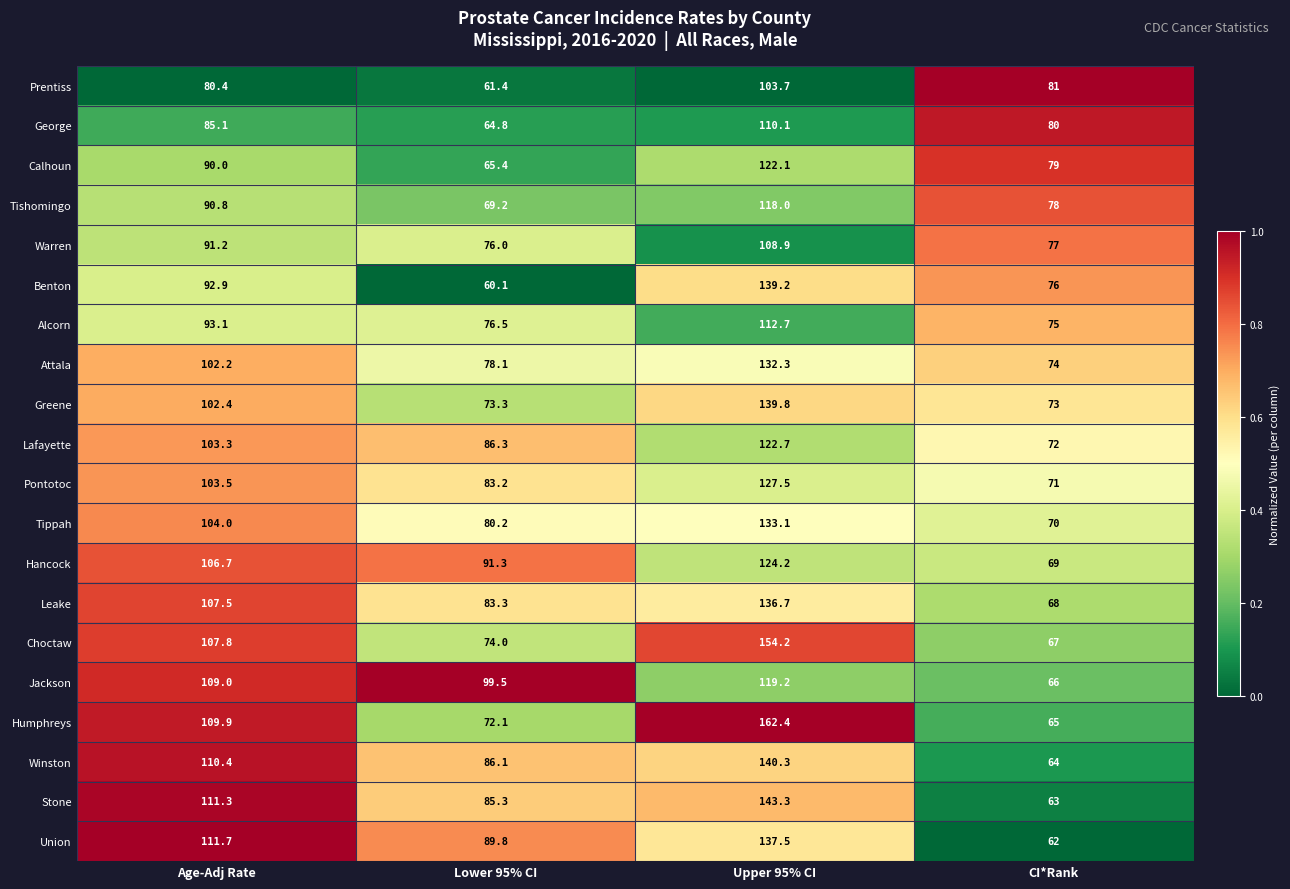

The Benton series shows 164.4 at Age-Adj Rate. True or false?

False